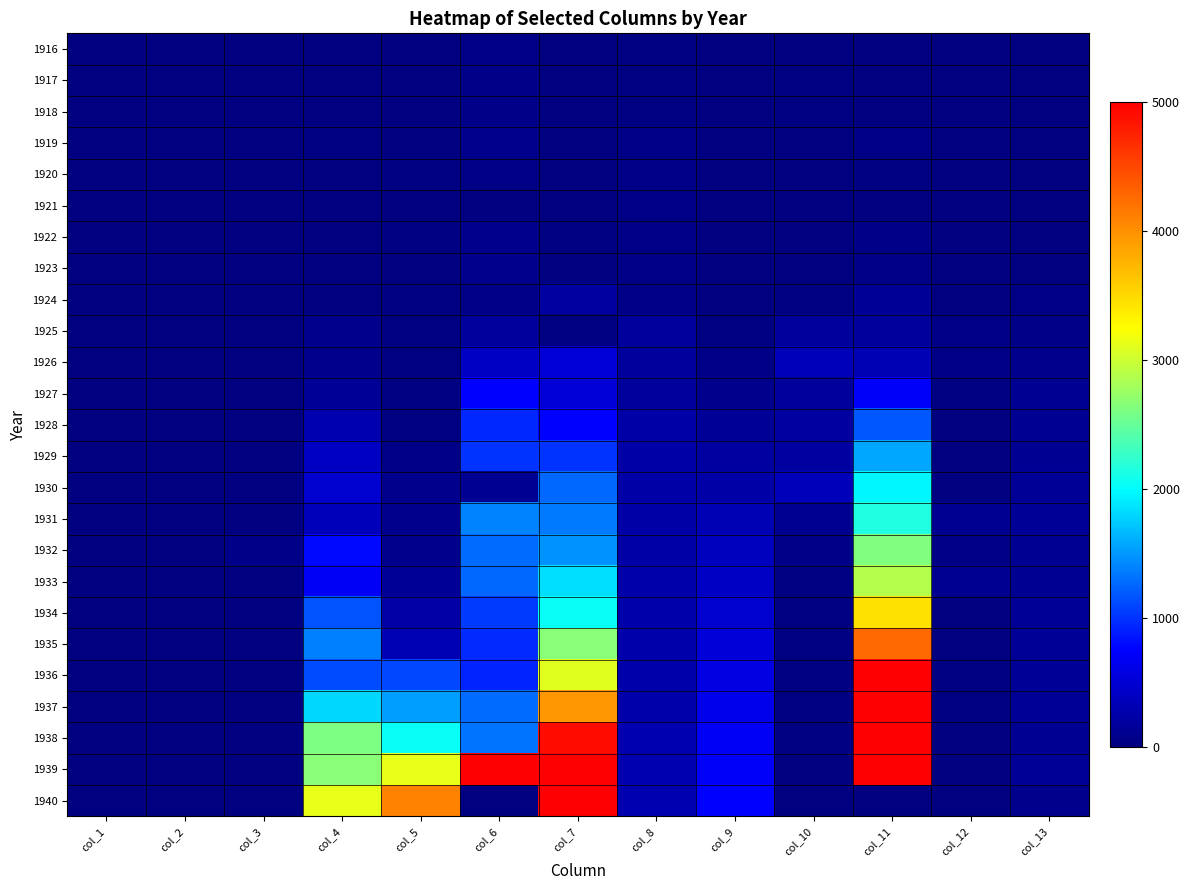

Which series has the largest total across all categories?

1939